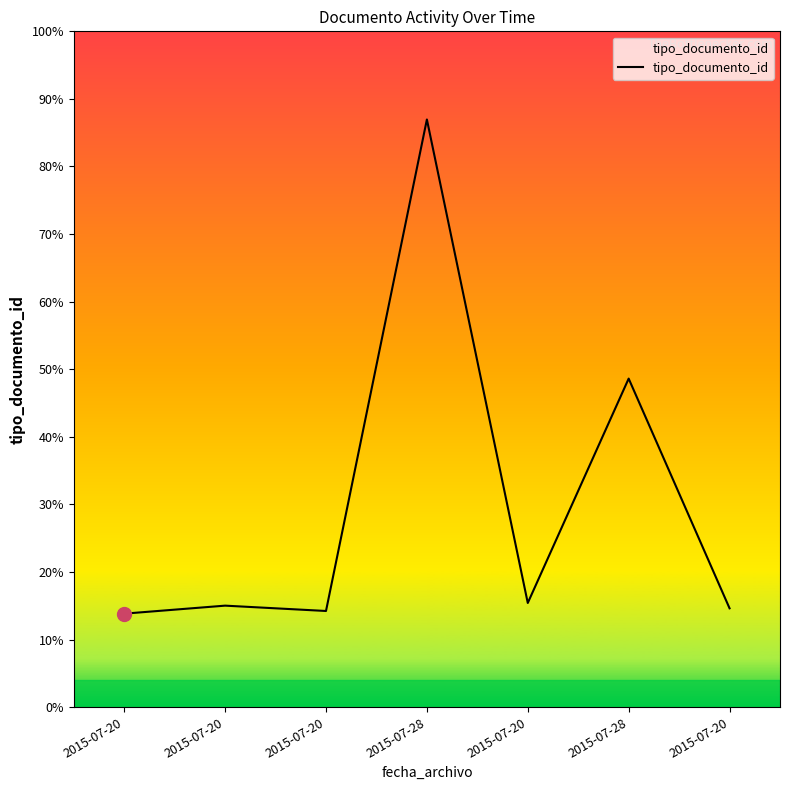

Reading left to right, what are all the values shown in this chart?

2015-07-20=35	2015-07-20=38	2015-07-20=36	2015-07-28=220	2015-07-20=39	2015-07-28=123	2015-07-20=37